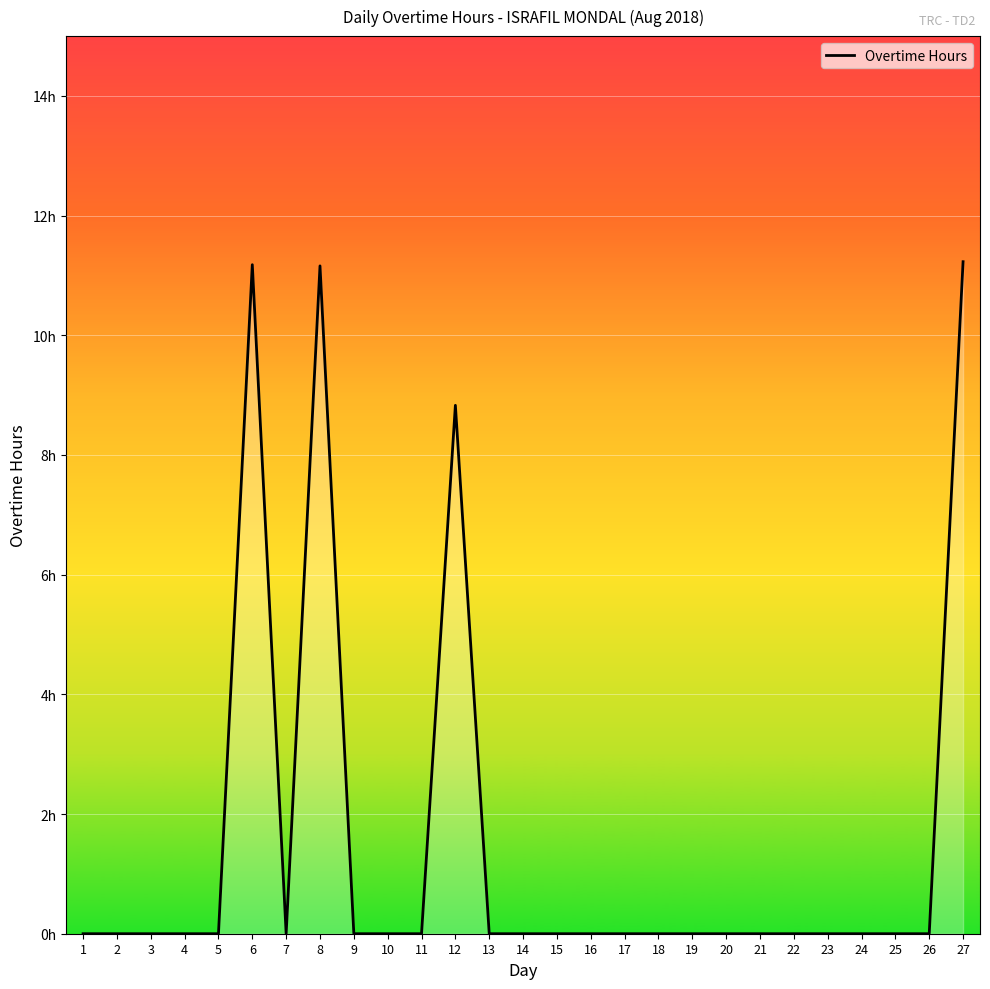

At which label is the value closest to 5?

12